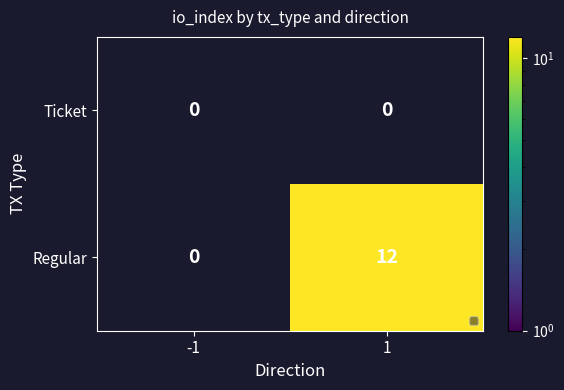

Count the number of categories in the chart.

2